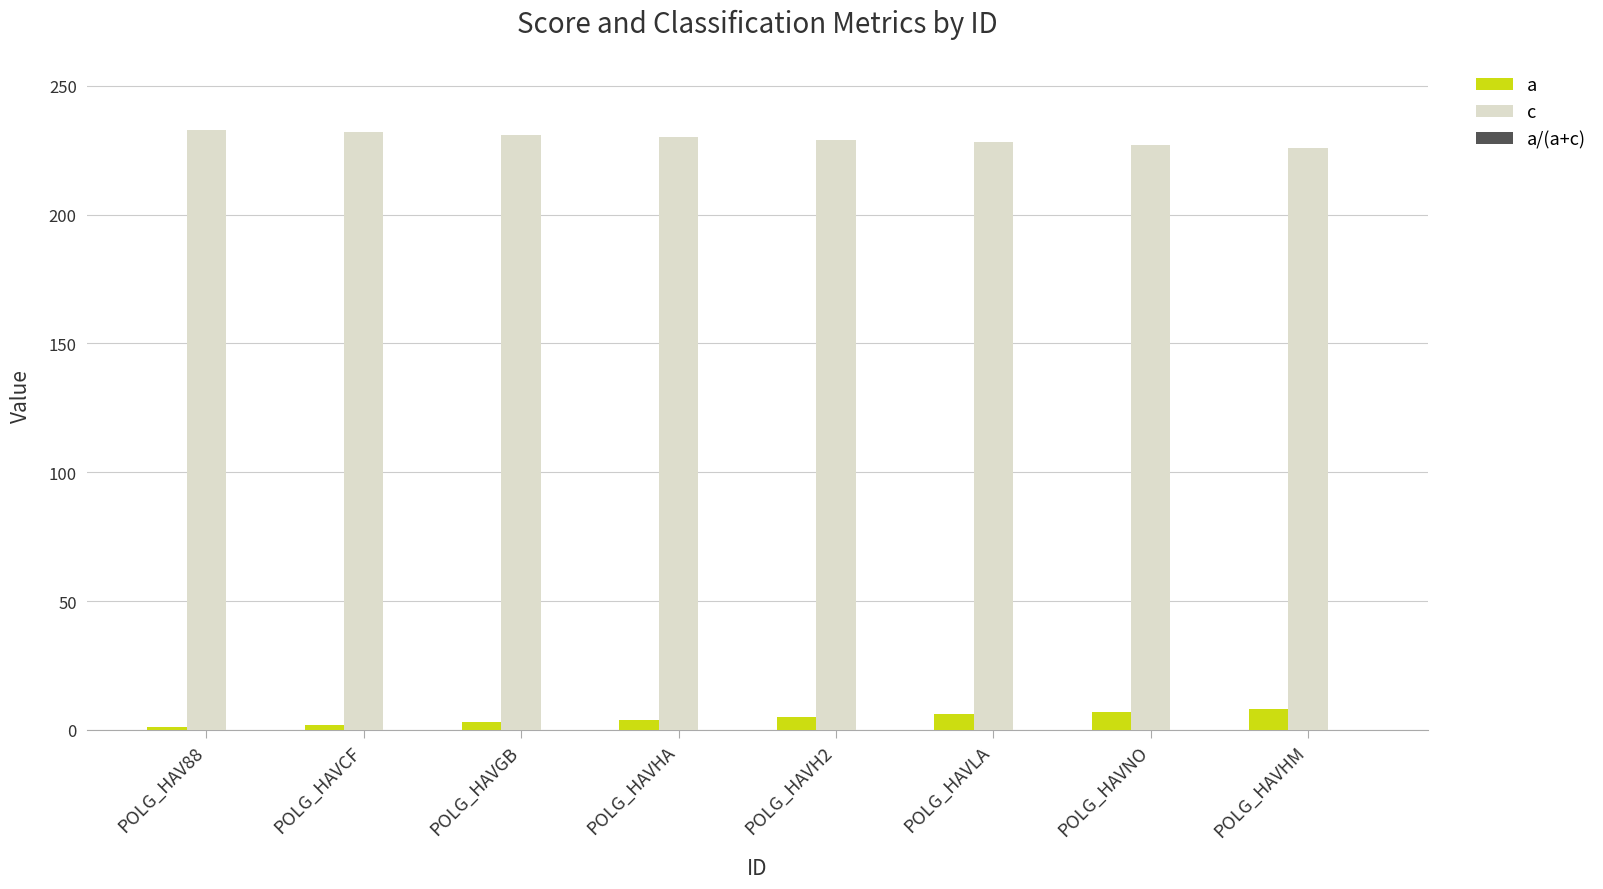

Which series has the largest total across all categories?

c